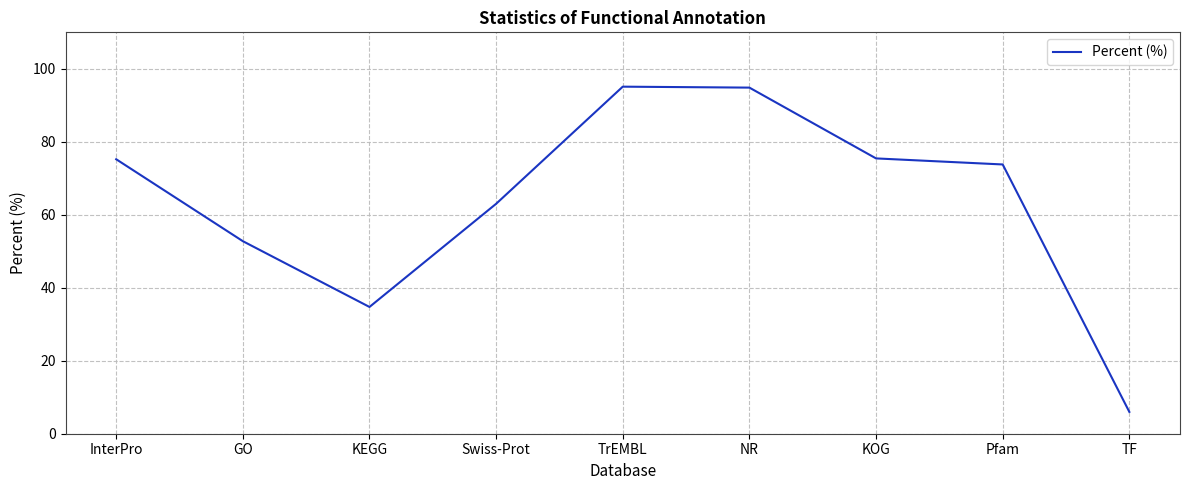

What is the greatest value displayed?

95.1